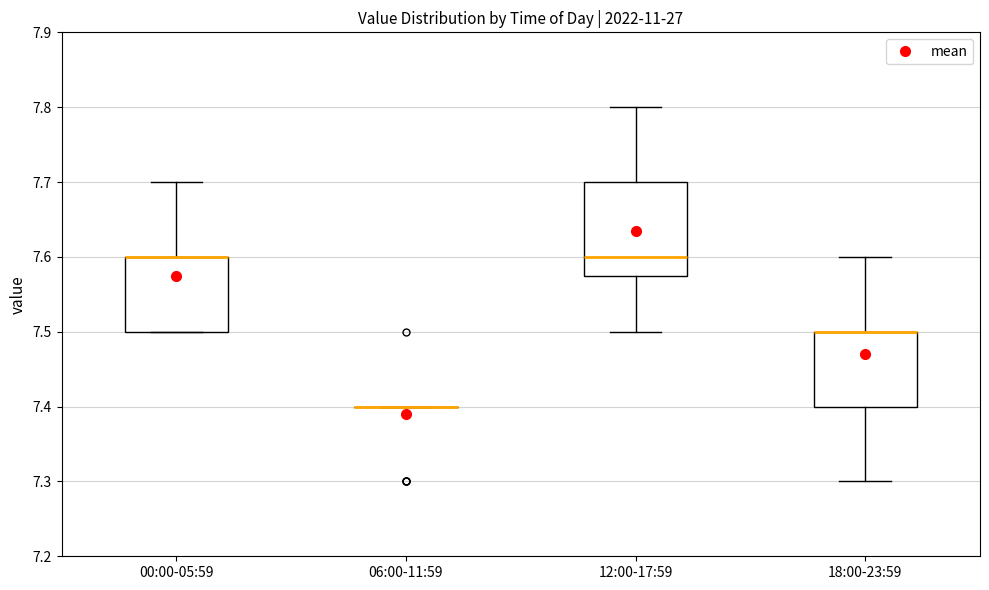

Reading left to right, read every box against the y-axis: the position of its median line, the range the box covers, and the ends of its whiskers. The values are not printed on the chart, so give them approximately, as read against the axis.

00:00-05:59: median 7.60 (drawn on the box's upper edge), box 7.50 to 7.60, whiskers 7.50 to 7.70
06:00-11:59: box collapsed to a line at 7.40, whiskers 7.40 to 7.40
12:00-17:59: median 7.60, box 7.58 to 7.70, whiskers 7.50 to 7.80
18:00-23:59: median 7.50 (drawn on the box's upper edge), box 7.40 to 7.50, whiskers 7.30 to 7.60